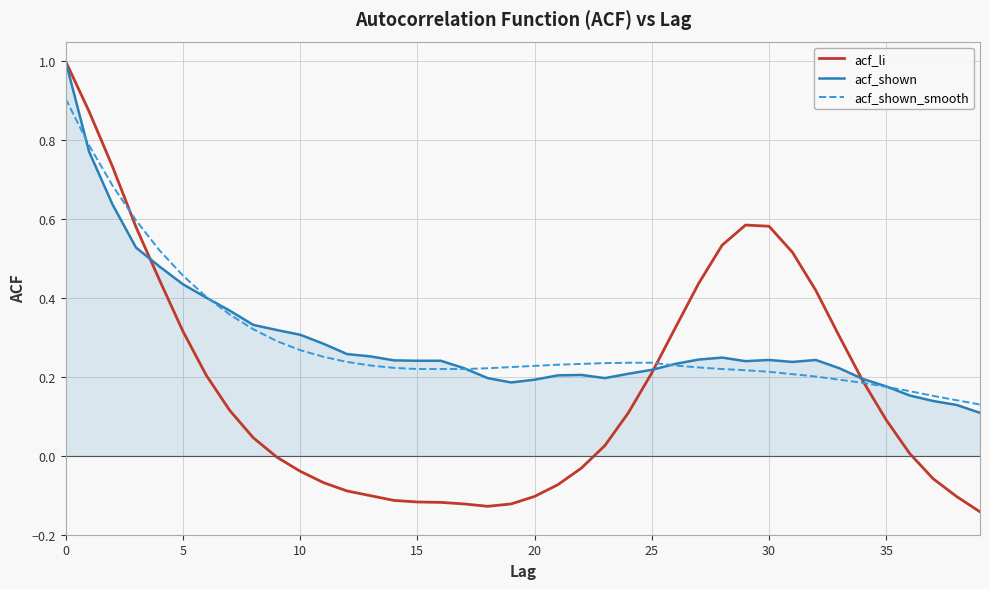

Which series has the widest spread of values?

acf_li